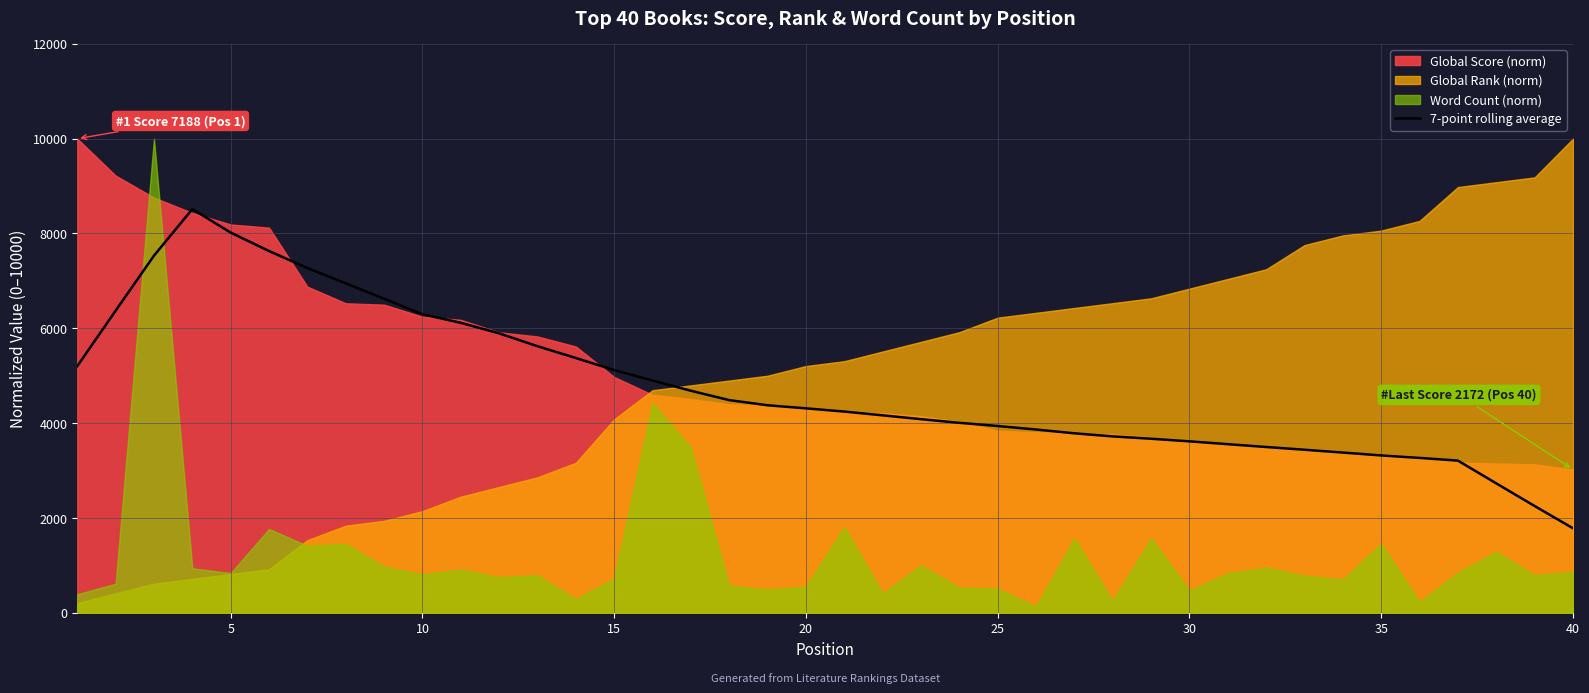

The value of 7-point rolling average at 20 is 4311.6. True or false?

True